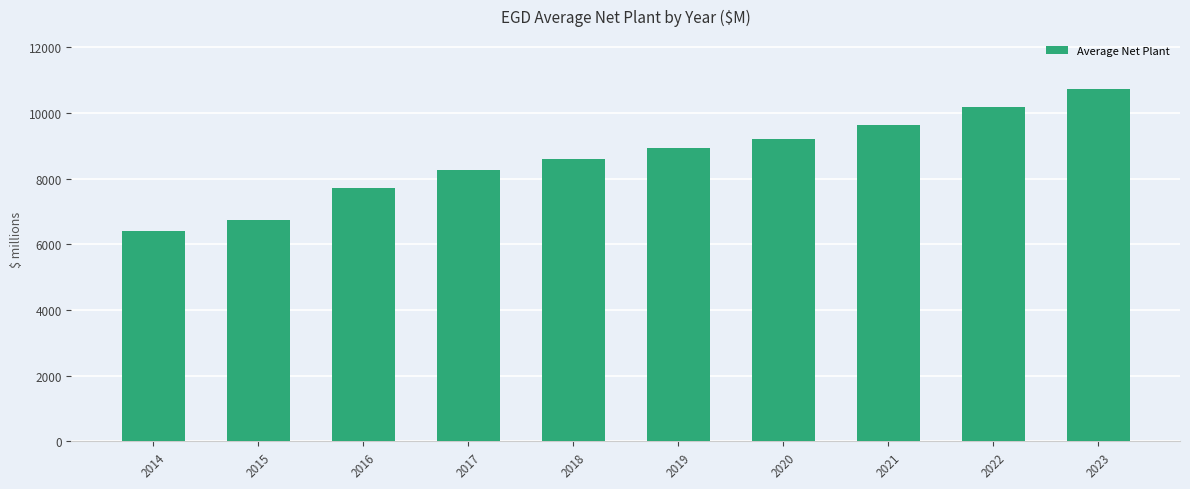

Count the number of categories in the chart.

10